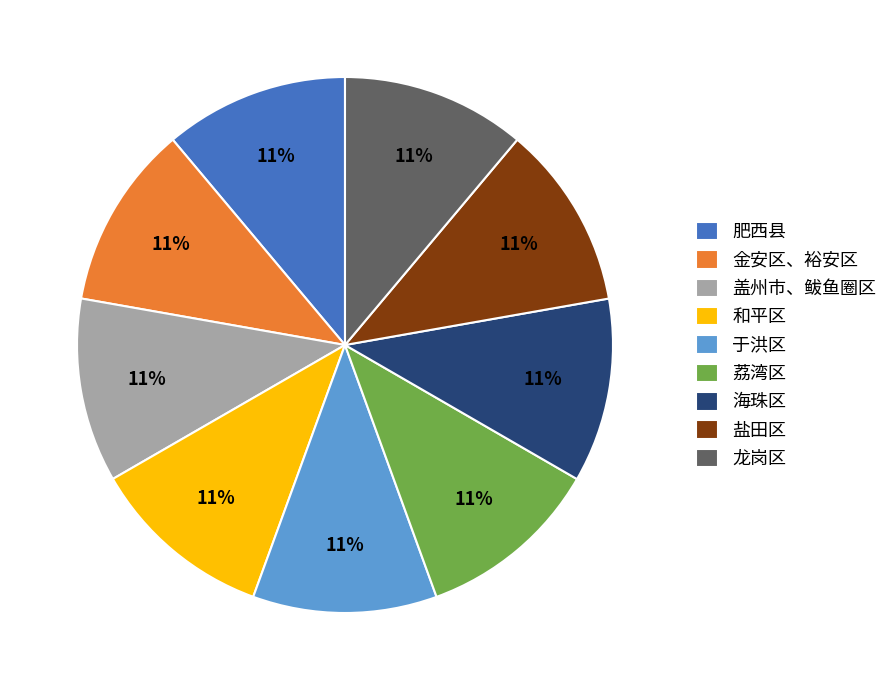

To the nearest percent, what portion does 海珠区 represent?

11%